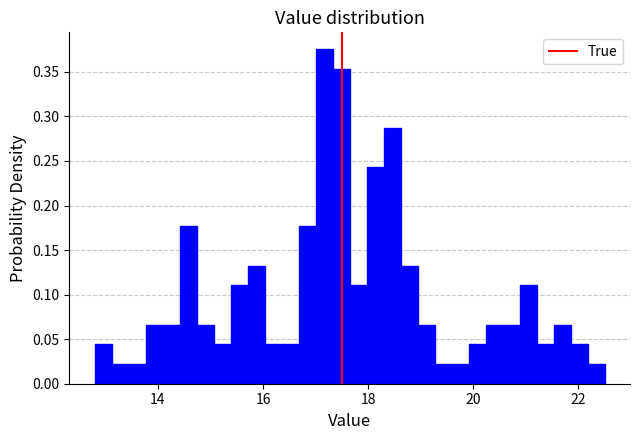

Around what value on the x-axis is the tallest bar? Give the approximate position of its centre, as read against the axis.

17.2